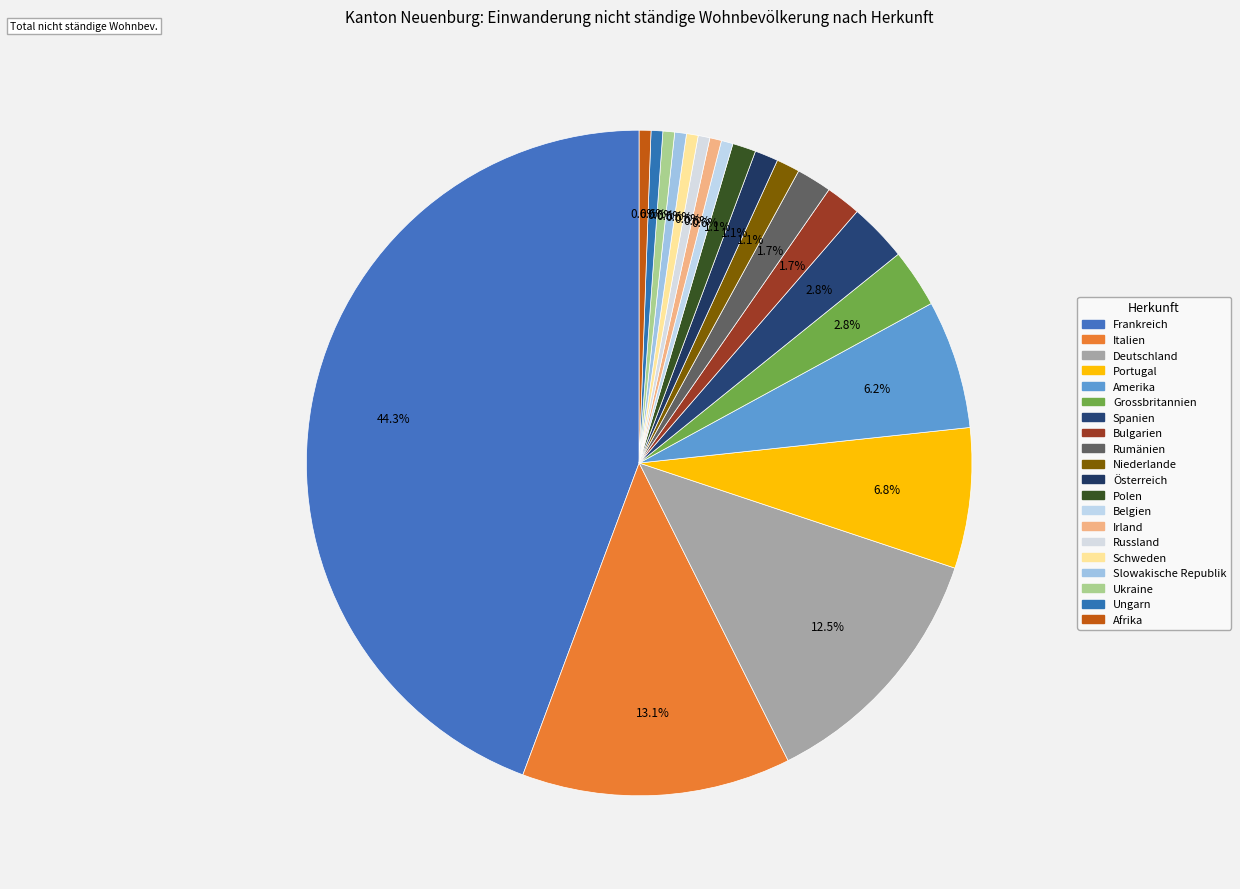

Rank the categories by value from highest to lowest.

Frankreich, Italien, Deutschland, Portugal, Amerika, Grossbritannien, Spanien, Bulgarien, Rumänien, Niederlande, Österreich, Polen, Belgien, Irland, Russland, Schweden, Slowakische Republik, Ukraine, Ungarn, Afrika